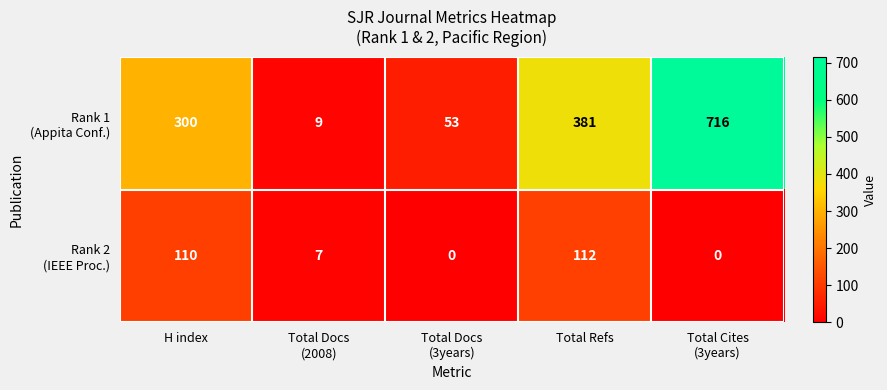

At how many categories does at least one series exceed 231?

3